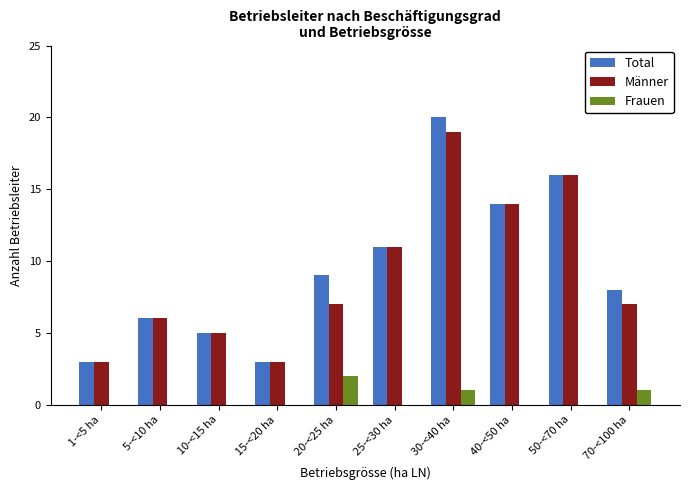

Reading left to right, what are all the values shown in this chart?

Total: 1-<5 ha=3	5-<10 ha=6	10-<15 ha=5	15-<20 ha=3	20-<25 ha=9	25-<30 ha=11	30-<40 ha=20	40-<50 ha=14	50-<70 ha=16	70-<100 ha=8
Männer: 1-<5 ha=3	5-<10 ha=6	10-<15 ha=5	15-<20 ha=3	20-<25 ha=7	25-<30 ha=11	30-<40 ha=19	40-<50 ha=14	50-<70 ha=16	70-<100 ha=7
Frauen: 1-<5 ha=0	5-<10 ha=0	10-<15 ha=0	15-<20 ha=0	20-<25 ha=2	25-<30 ha=0	30-<40 ha=1	40-<50 ha=0	50-<70 ha=0	70-<100 ha=1